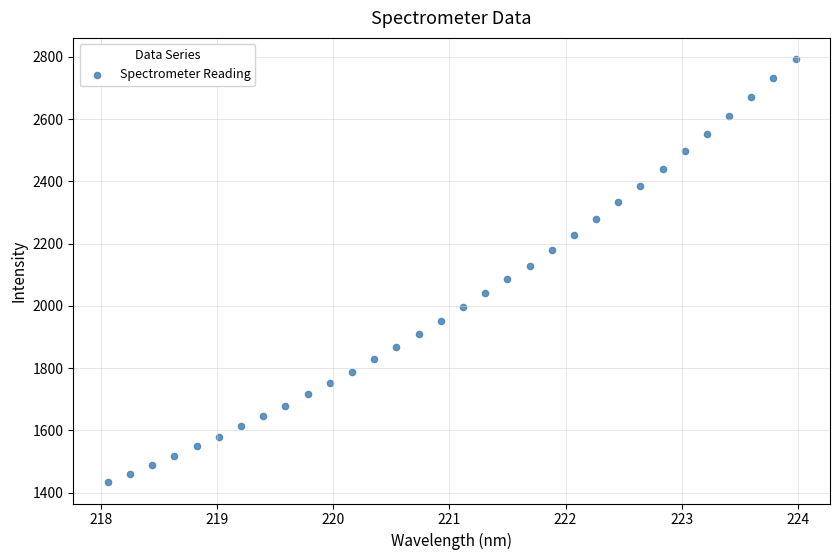

What is the range of X values (max minus min)?

5.9